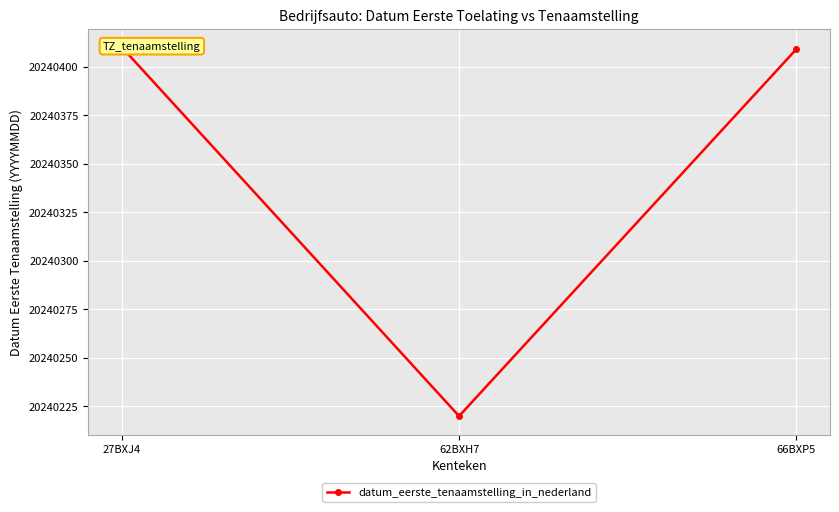

Reading right to left, what are all the values shown in this chart?

66BXP5=20240409	62BXH7=20240220	27BXJ4=20240410